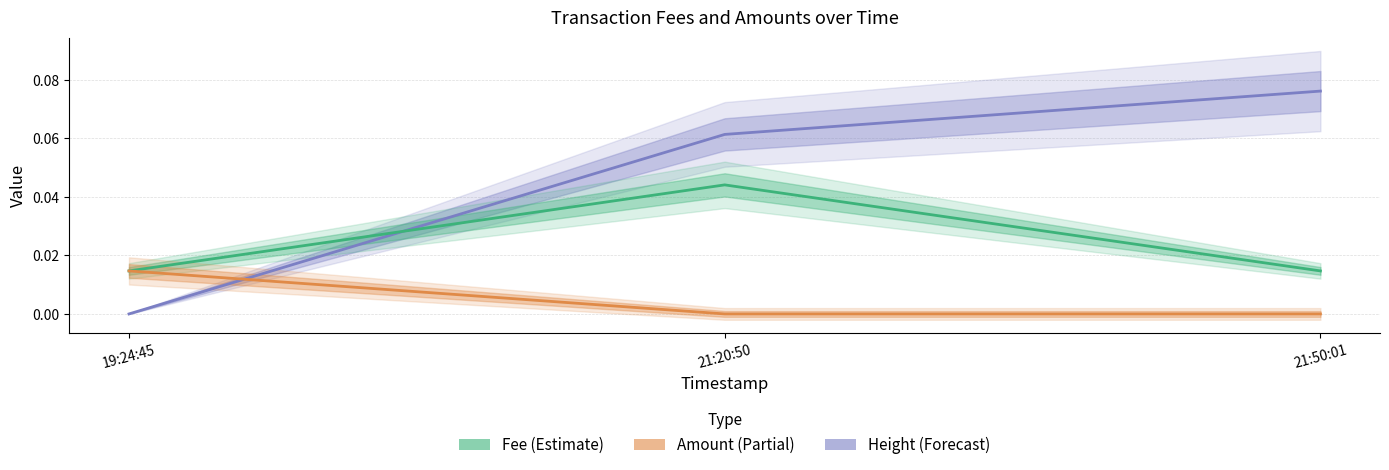

At which category is the sum across all series the highest?

21:20:50